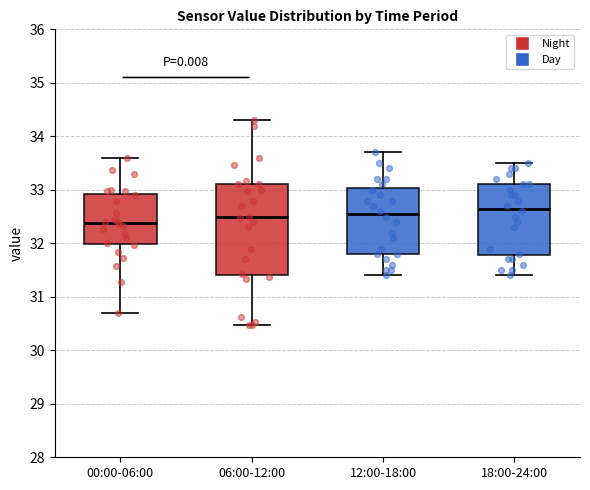

Which box is the tallest, from its lower edge to its upper edge?

06:00-12:00